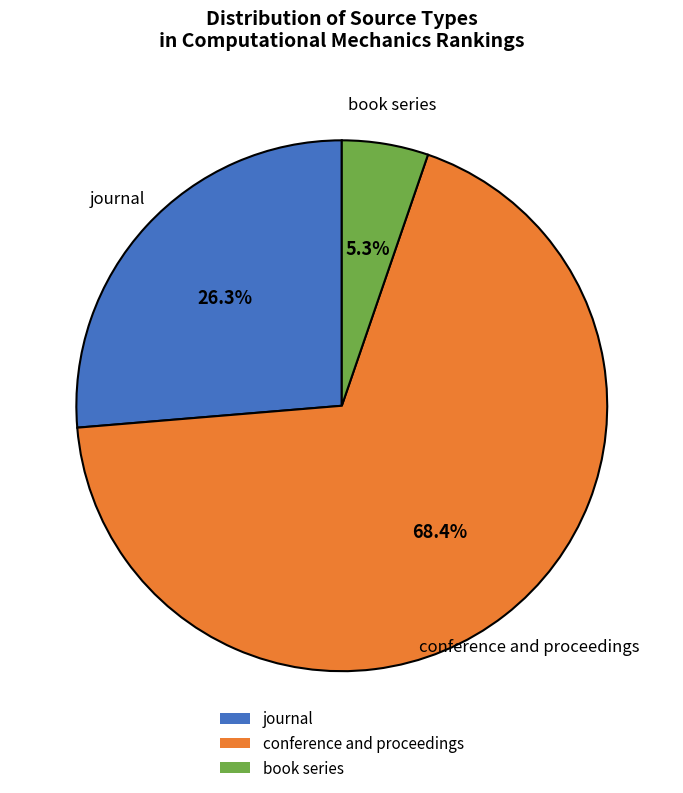

How many slices are in this pie chart?

3